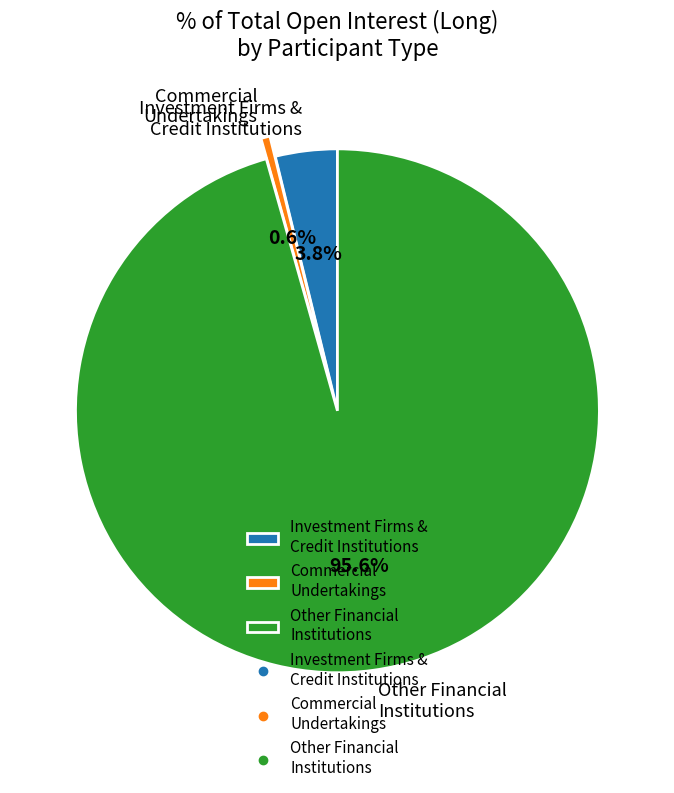

Which slice is the smallest?

Commercial Undertakings